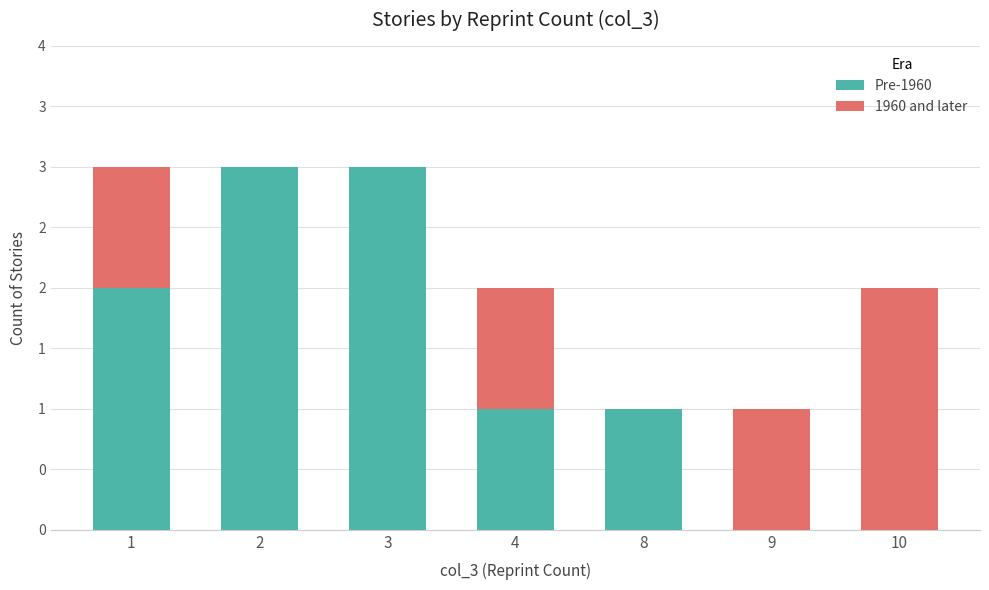

What is the difference between the maximum and minimum values in the Pre-1960 series?

3